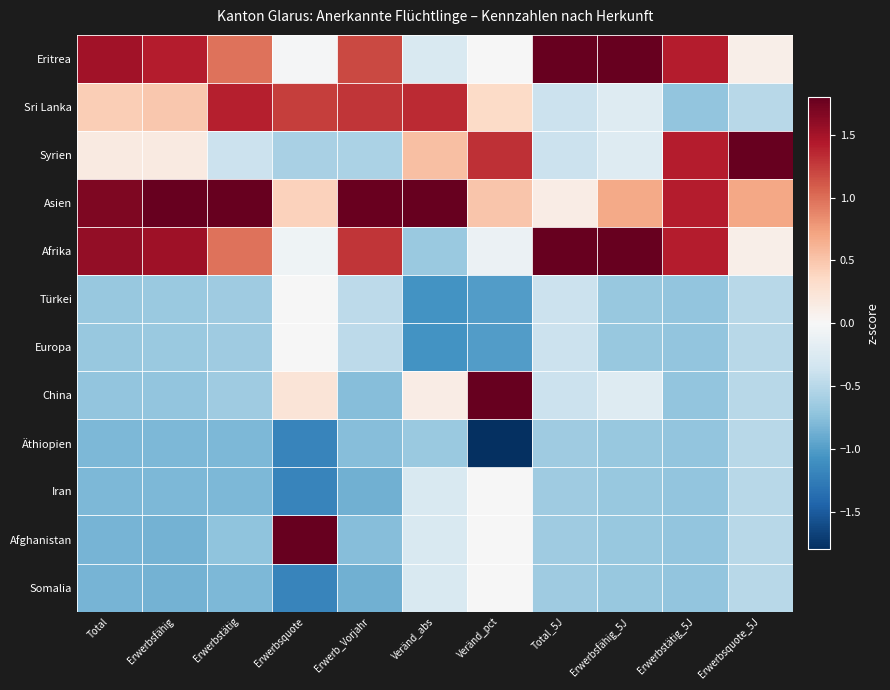

Reading left to right, transcribe all the data shown in this chart.

Eritrea: Total=1.5	Erwerbsfähig=1.4	Erwerbstätig=1.0	Erwerbsquote=-0.0	Erwerb_Vorjahr=1.2	Veränd_abs=-0.3	Veränd_pct=-0.0	Total_5J=2.2	Erwerbsfähig_5J=2.1	Erwerbstätig_5J=1.4	Erwerbsquote_5J=0.1
Sri Lanka: Total=0.4	Erwerbsfähig=0.5	Erwerbstätig=1.4	Erwerbsquote=1.2	Erwerb_Vorjahr=1.3	Veränd_abs=1.3	Veränd_pct=0.4	Total_5J=-0.4	Erwerbsfähig_5J=-0.2	Erwerbstätig_5J=-0.7	Erwerbsquote_5J=-0.5
Syrien: Total=0.2	Erwerbsfähig=0.2	Erwerbstätig=-0.4	Erwerbsquote=-0.6	Erwerb_Vorjahr=-0.6	Veränd_abs=0.5	Veränd_pct=1.3	Total_5J=-0.4	Erwerbsfähig_5J=-0.2	Erwerbstätig_5J=1.4	Erwerbsquote_5J=3.1
Asien: Total=1.7	Erwerbsfähig=1.8	Erwerbstätig=2.1	Erwerbsquote=0.4	Erwerb_Vorjahr=1.8	Veränd_abs=2.5	Veränd_pct=0.5	Total_5J=0.1	Erwerbsfähig_5J=0.7	Erwerbstätig_5J=1.4	Erwerbsquote_5J=0.7
Afrika: Total=1.6	Erwerbsfähig=1.5	Erwerbstätig=1.0	Erwerbsquote=-0.1	Erwerb_Vorjahr=1.3	Veränd_abs=-0.7	Veränd_pct=-0.1	Total_5J=2.2	Erwerbsfähig_5J=2.1	Erwerbstätig_5J=1.4	Erwerbsquote_5J=0.1
Türkei: Total=-0.7	Erwerbsfähig=-0.7	Erwerbstätig=-0.6	Erwerbsquote=-0.0	Erwerb_Vorjahr=-0.5	Veränd_abs=-1.1	Veränd_pct=-1.0	Total_5J=-0.4	Erwerbsfähig_5J=-0.7	Erwerbstätig_5J=-0.7	Erwerbsquote_5J=-0.5
Europa: Total=-0.7	Erwerbsfähig=-0.7	Erwerbstätig=-0.6	Erwerbsquote=-0.0	Erwerb_Vorjahr=-0.5	Veränd_abs=-1.1	Veränd_pct=-1.0	Total_5J=-0.4	Erwerbsfähig_5J=-0.7	Erwerbstätig_5J=-0.7	Erwerbsquote_5J=-0.5
China: Total=-0.7	Erwerbsfähig=-0.7	Erwerbstätig=-0.6	Erwerbsquote=0.2	Erwerb_Vorjahr=-0.8	Veränd_abs=0.1	Veränd_pct=2.0	Total_5J=-0.4	Erwerbsfähig_5J=-0.2	Erwerbstätig_5J=-0.7	Erwerbsquote_5J=-0.5
Äthiopien: Total=-0.8	Erwerbsfähig=-0.8	Erwerbstätig=-0.8	Erwerbsquote=-1.2	Erwerb_Vorjahr=-0.8	Veränd_abs=-0.7	Veränd_pct=-2.0	Total_5J=-0.6	Erwerbsfähig_5J=-0.7	Erwerbstätig_5J=-0.7	Erwerbsquote_5J=-0.5
Iran: Total=-0.8	Erwerbsfähig=-0.8	Erwerbstätig=-0.8	Erwerbsquote=-1.2	Erwerb_Vorjahr=-0.9	Veränd_abs=-0.3	Veränd_pct=-0.0	Total_5J=-0.6	Erwerbsfähig_5J=-0.7	Erwerbstätig_5J=-0.7	Erwerbsquote_5J=-0.5
Afghanistan: Total=-0.8	Erwerbsfähig=-0.9	Erwerbstätig=-0.7	Erwerbsquote=2.4	Erwerb_Vorjahr=-0.8	Veränd_abs=-0.3	Veränd_pct=-0.0	Total_5J=-0.6	Erwerbsfähig_5J=-0.7	Erwerbstätig_5J=-0.7	Erwerbsquote_5J=-0.5
Somalia: Total=-0.8	Erwerbsfähig=-0.9	Erwerbstätig=-0.8	Erwerbsquote=-1.2	Erwerb_Vorjahr=-0.9	Veränd_abs=-0.3	Veränd_pct=-0.0	Total_5J=-0.6	Erwerbsfähig_5J=-0.7	Erwerbstätig_5J=-0.7	Erwerbsquote_5J=-0.5